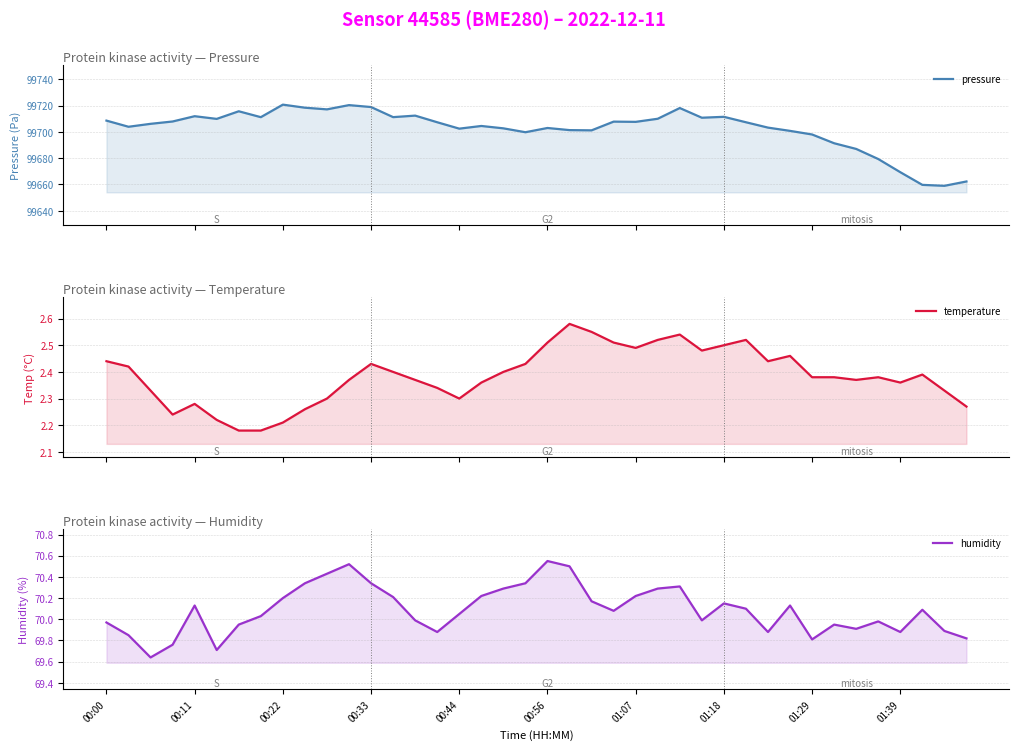

What is the label of the 7th point from the left?

01:07